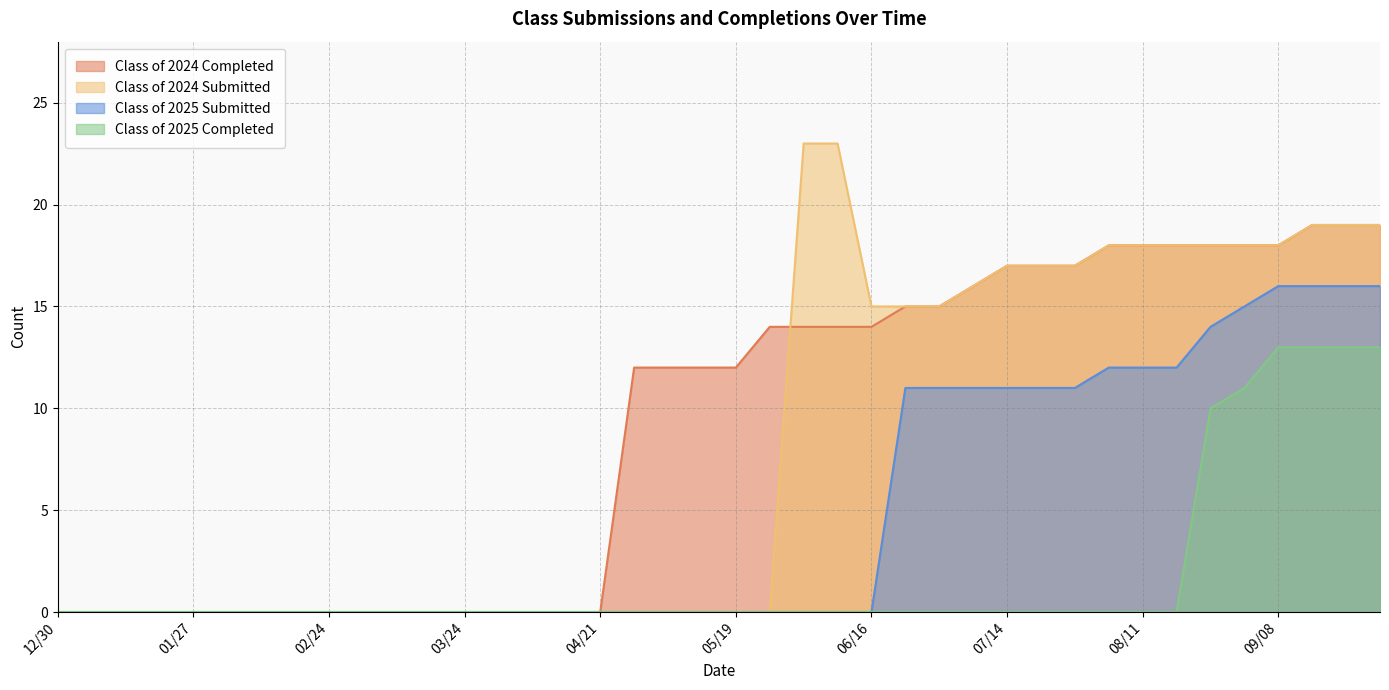

True or false: Class of 2024 Completed has more than 1 points higher than both neighbors.

False